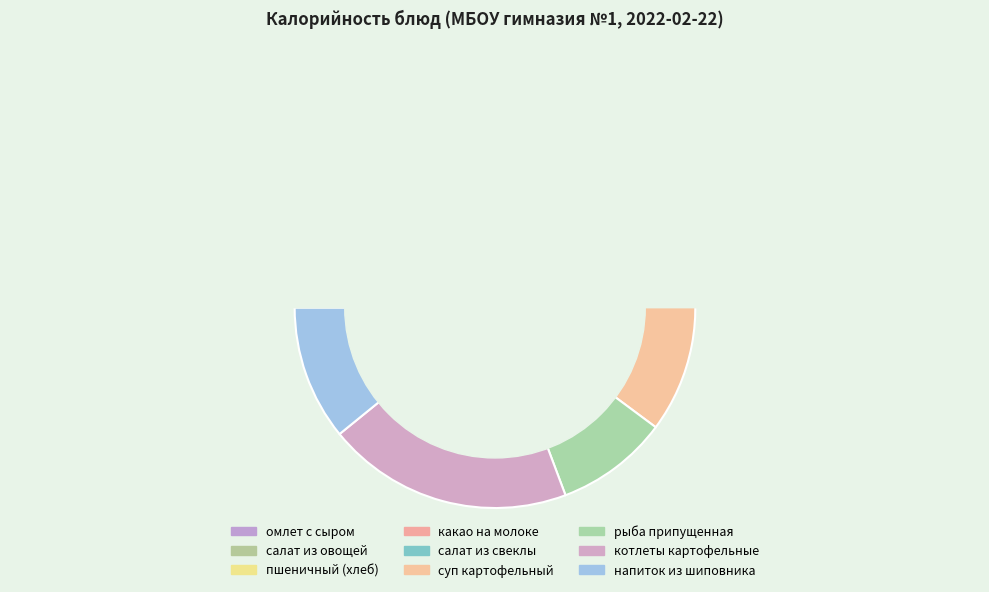

Rank the categories by value from lowest to highest.

салат из свеклы, салат из овощей, пшеничный (хлеб), какао на молоке, рыба припущенная, напиток из шиповника, суп картофельный, котлеты картофельные, омлет с сыром